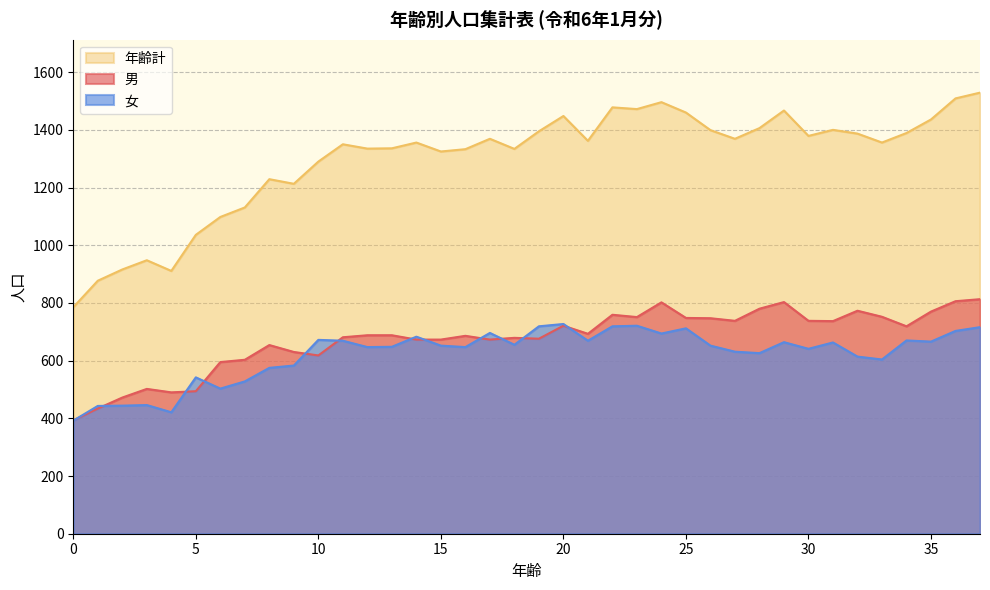

What is the value of the 男 point at the 23rd from the left?

759